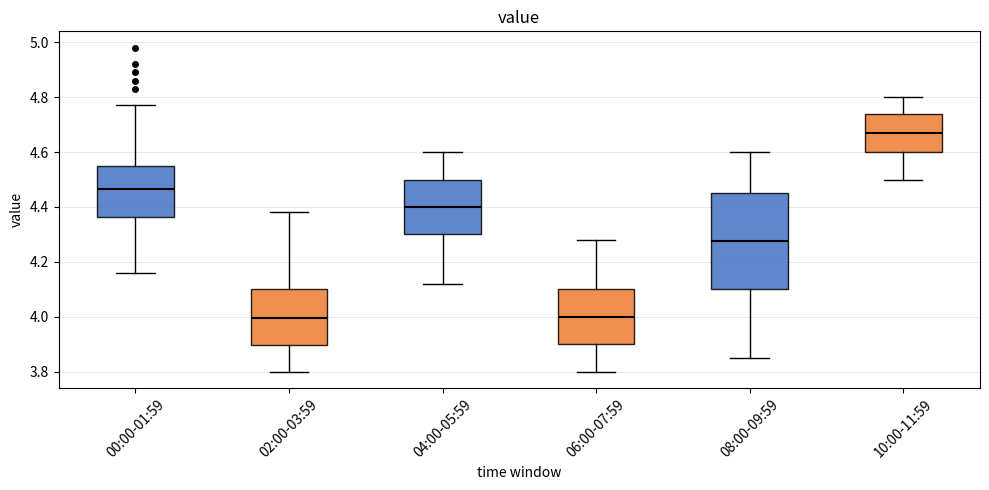

Reading left to right, transcribe this box plot: for each box, give where its median line is, the range the box spans, and where its two whiskers end, as read against the y-axis. The values are not printed on the chart, so give them approximately, as read against the axis.

00:00-01:59: median 4.46, box 4.36 to 4.54, whiskers 4.16 to 4.78
02:00-03:59: median 4.00, box 3.90 to 4.10, whiskers 3.80 to 4.38
04:00-05:59: median 4.40, box 4.30 to 4.50, whiskers 4.12 to 4.60
06:00-07:59: median 4.00, box 3.90 to 4.10, whiskers 3.80 to 4.28
08:00-09:59: median 4.28, box 4.10 to 4.46, whiskers 3.86 to 4.60
10:00-11:59: median 4.68, box 4.60 to 4.74, whiskers 4.50 to 4.80